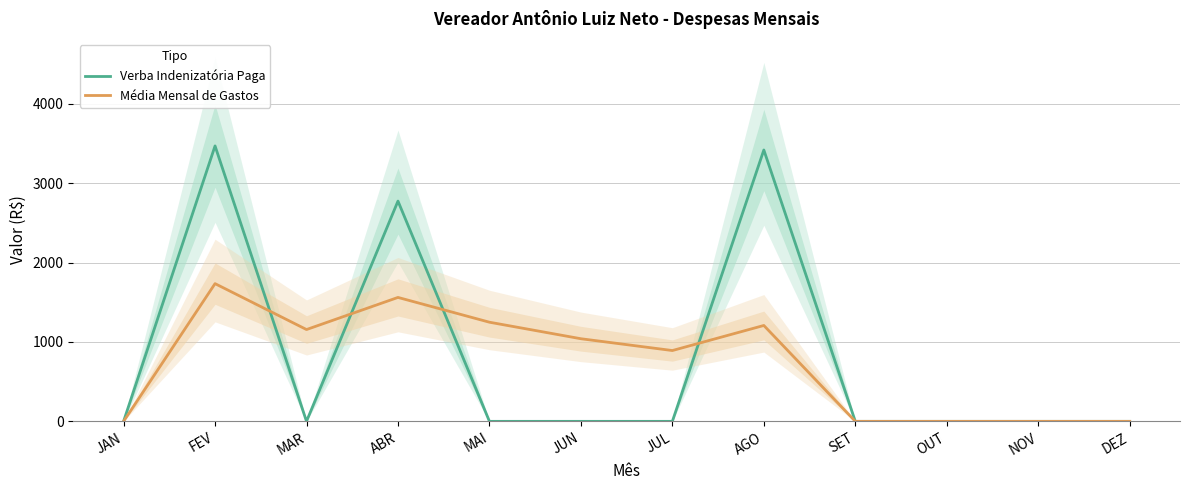

What position from the left is JUL?

7